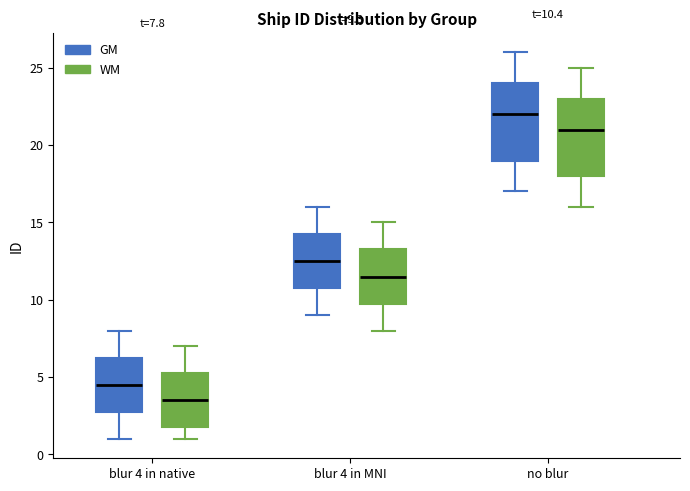

Which box has the highest median line?

no blur (GM)